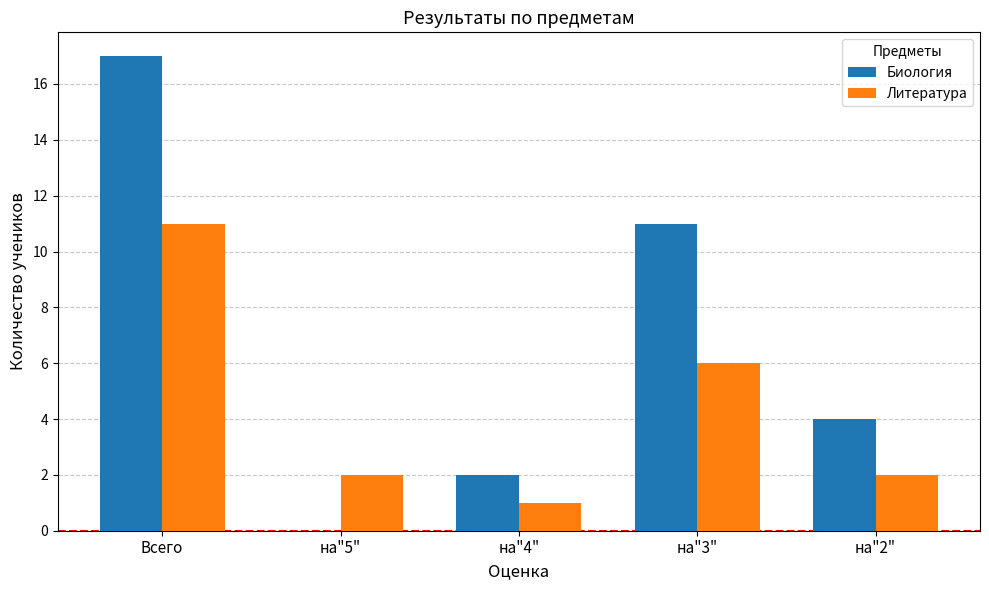

At which category does the chart reach its peak across all series?

Всего